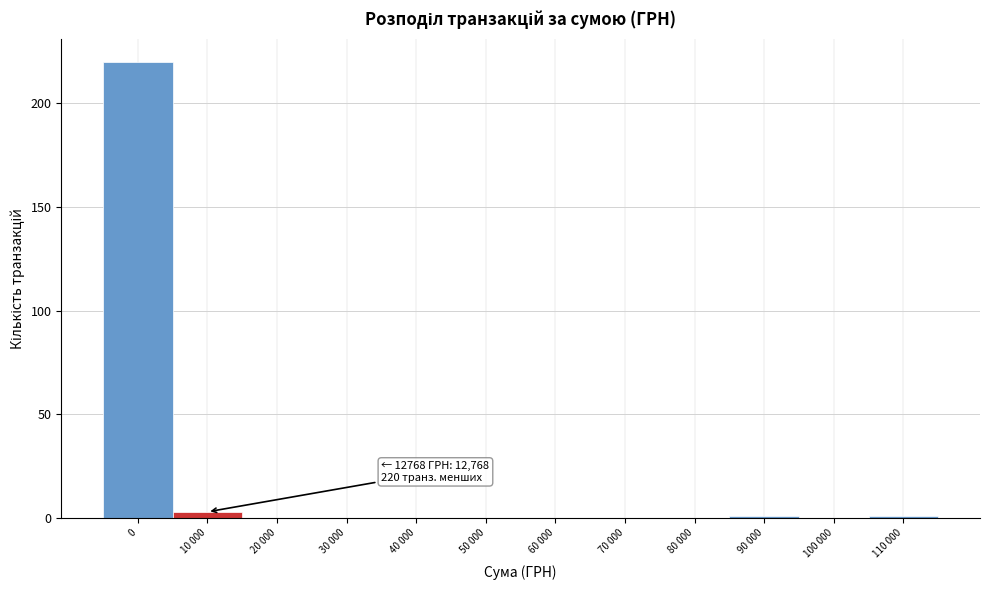

Reading left to right, extract all data points from this chart.

0=220	10 000=3	20 000=0	30 000=0	40 000=0	50 000=0	60 000=0	70 000=0	80 000=0	90 000=1	100 000=0	110 000=1